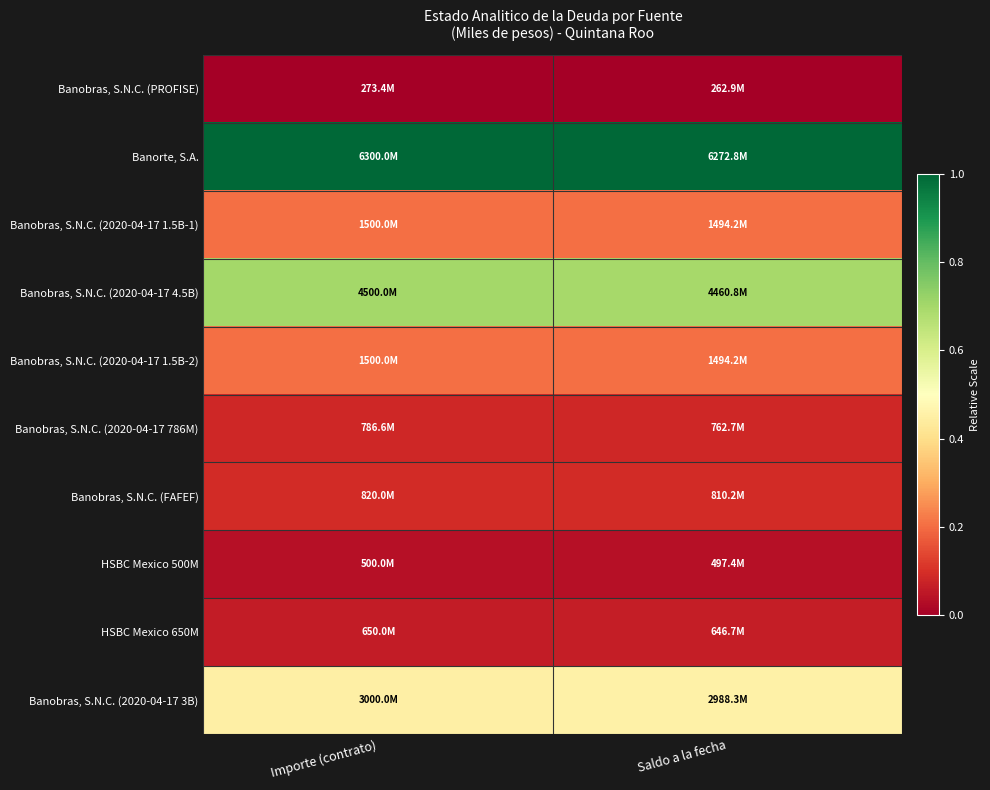

Between Saldo a la fecha and Importe (contrato), which is larger?

Saldo a la fecha